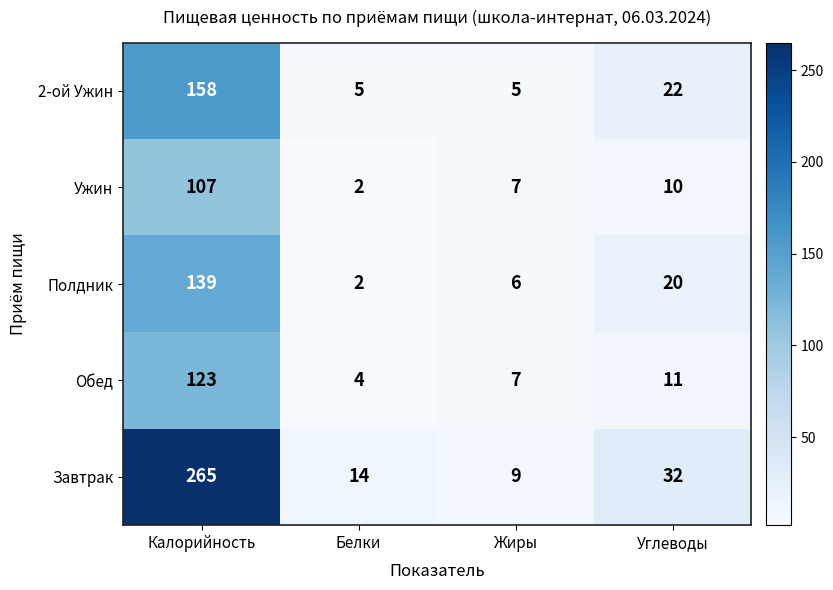

Reading right to left, list all the values displayed in this chart.

2-ой Ужин: 22	5	5	158
Ужин: 10	7	2	107
Полдник: 20	6	2	139
Обед: 11	7	4	123
Завтрак: 32	9	14	265